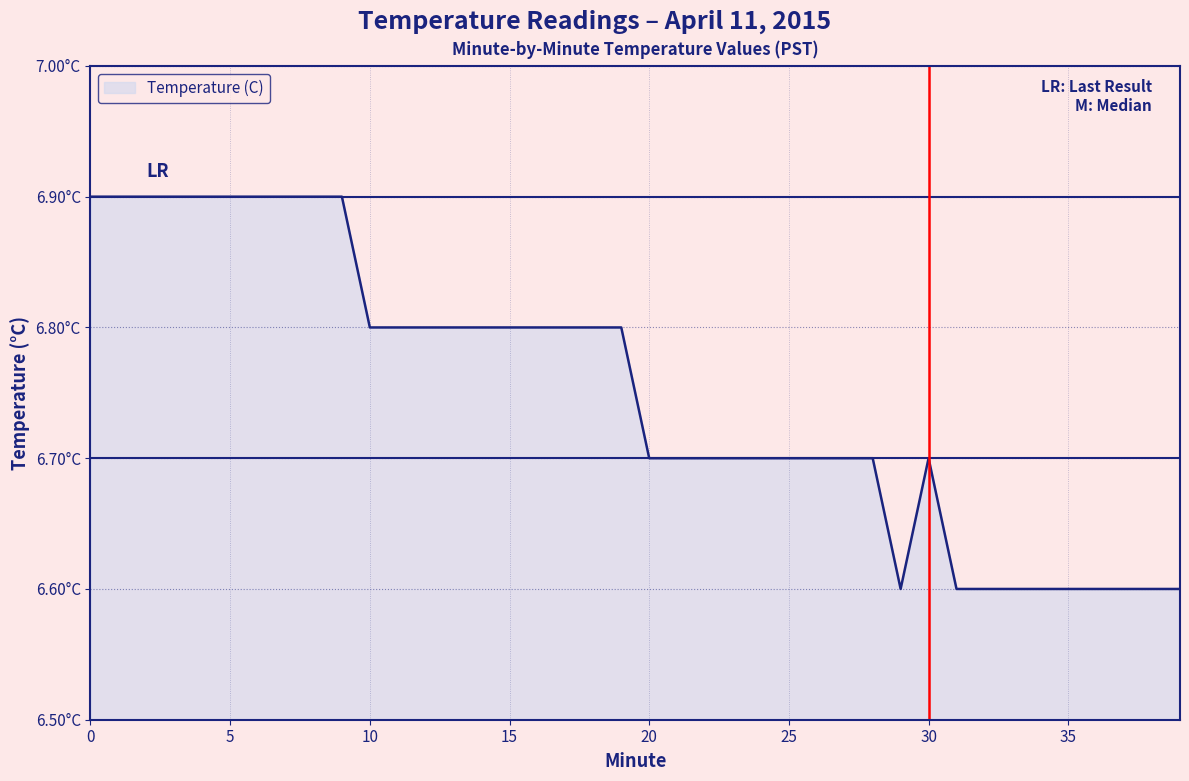

Does the chart display data point markers on the line(s)?

No